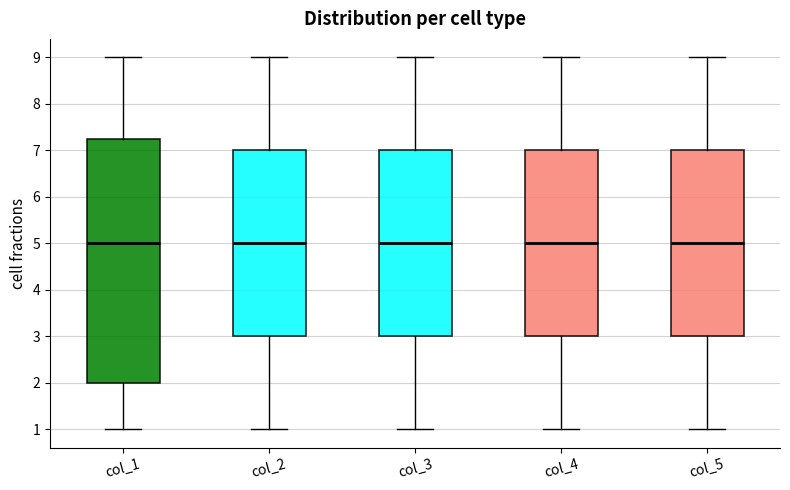

Comparing the boxes themselves (not the whiskers), which one is the tallest?

col_1